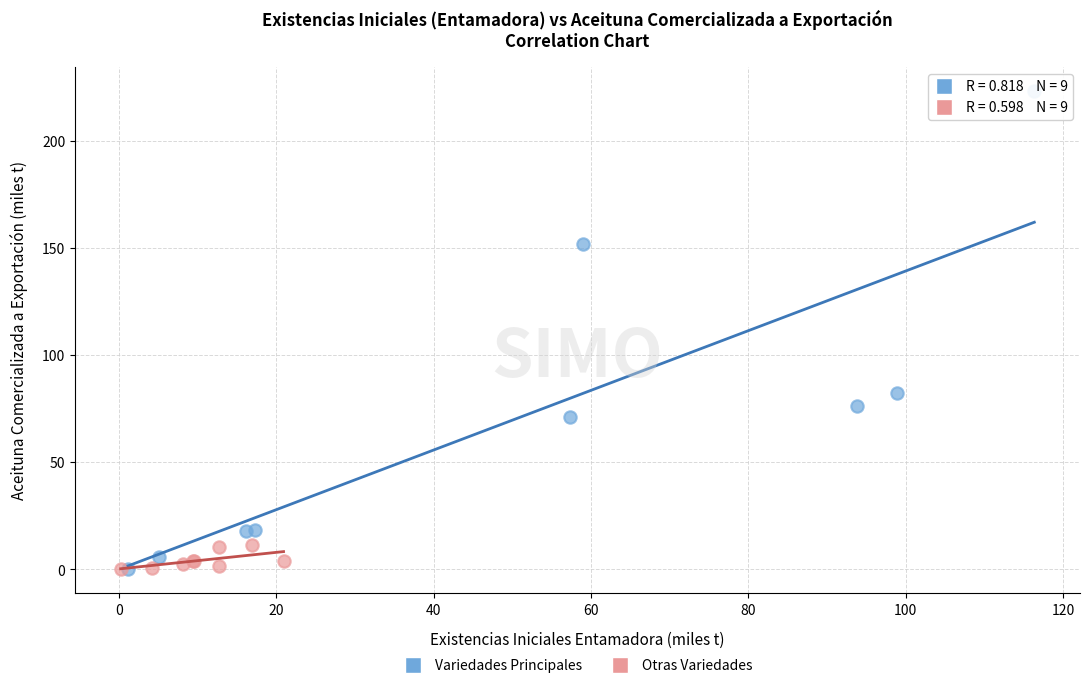

Which series has the largest Y range (max minus min)?

Variedades Principales